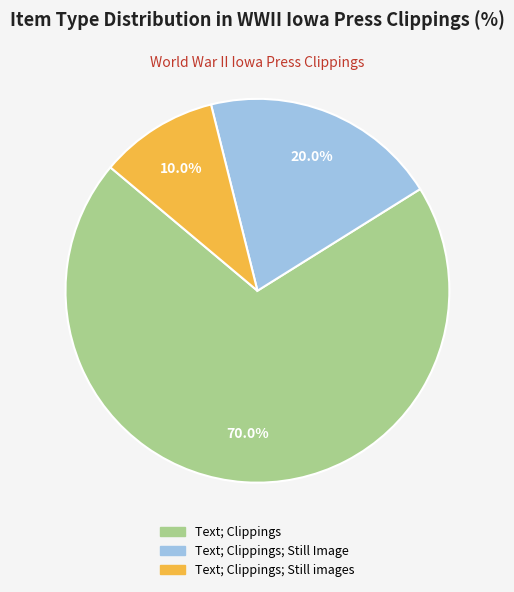

How many segments does this pie chart have?

3